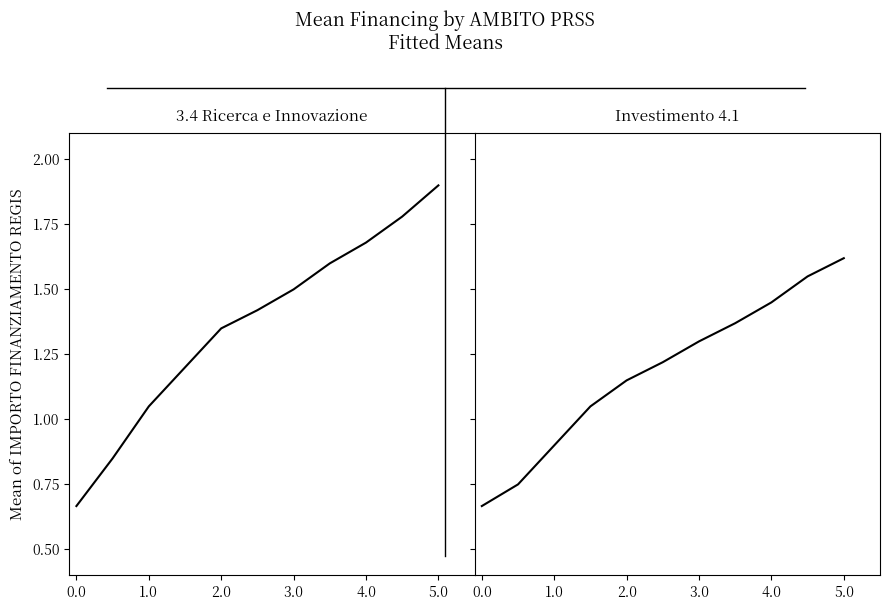

Is it true that Investimento 4.1 equals 193259.5 at 2.0?

False